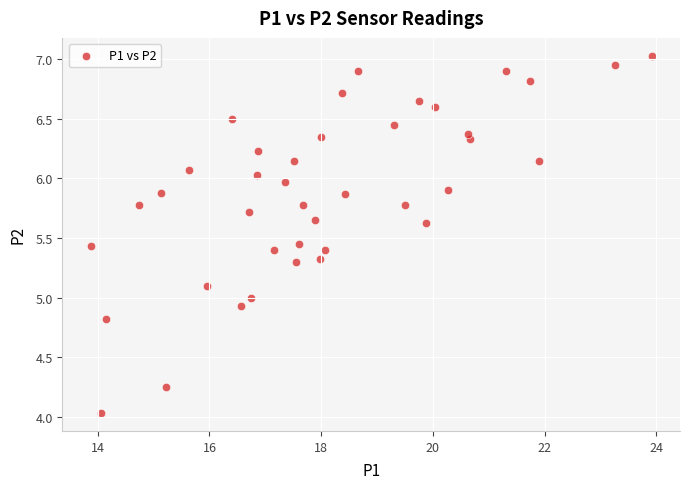

What is the range of X values (max minus min)?

10.1